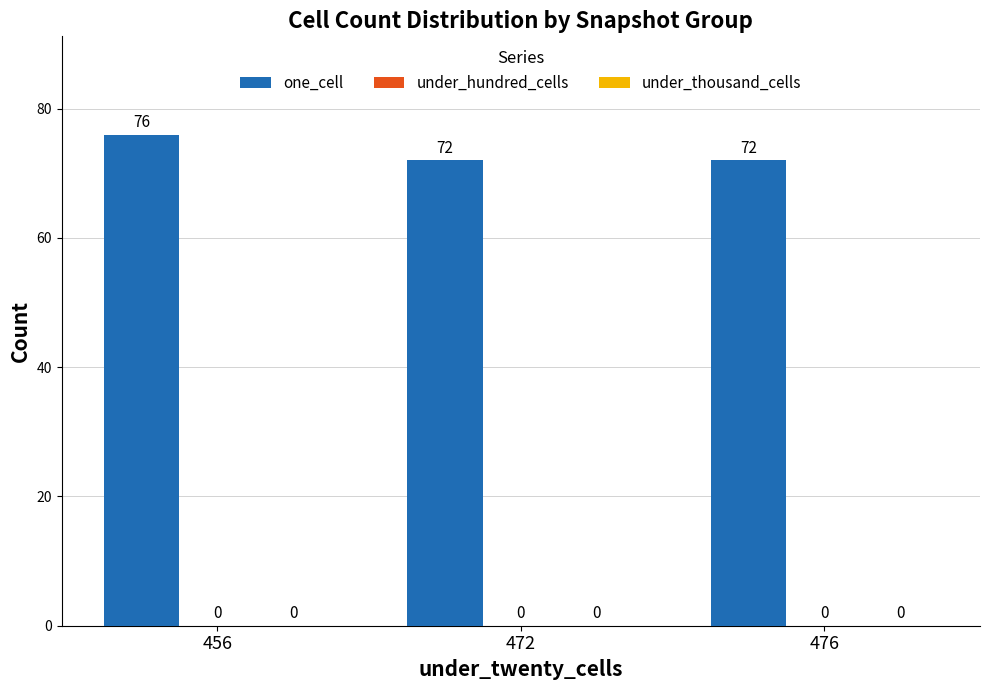

Which has a higher value, 456 or 472?

456